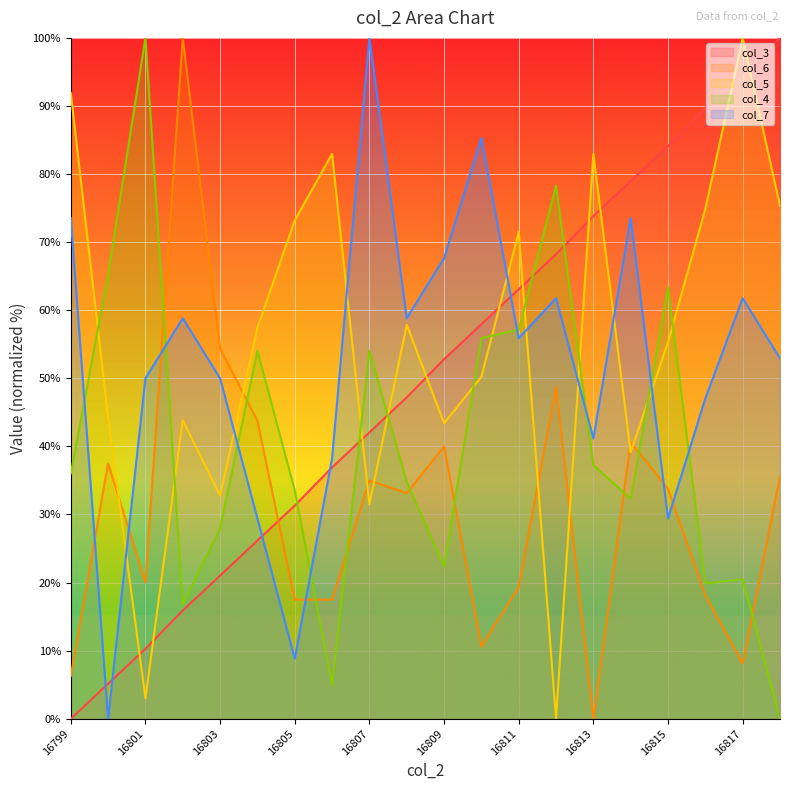

Reading left to right, list all the values displayed in this chart.

col_3: 16799=0.0	16800=5.1	16801=10.3	16802=15.9	16803=21.0	16804=26.2	16805=31.3	16806=36.9	16807=42.1	16808=47.2	16809=52.8	16810=57.9	16811=63.1	16812=68.2	16813=73.8	16814=79.0	16815=84.1	16816=89.7	16817=94.9	16818=100.0
col_6: 16799=6.2	16800=37.5	16801=20.0	16802=100.0	16803=54.4	16804=43.8	16805=17.5	16806=17.5	16807=35.0	16808=33.1	16809=40.0	16810=10.6	16811=19.4	16812=48.8	16813=0.0	16814=40.6	16815=33.8	16816=18.1	16817=8.1	16818=35.6
col_5: 16799=91.9	16800=44.3	16801=3.0	16802=43.8	16803=32.8	16804=57.4	16805=73.2	16806=83.0	16807=31.5	16808=57.9	16809=43.4	16810=50.2	16811=71.5	16812=0.0	16813=83.0	16814=39.1	16815=55.3	16816=74.9	16817=100.0	16818=75.3
col_4: 16799=36.0	16800=65.2	16801=100.0	16802=16.8	16803=28.0	16804=54.0	16805=33.5	16806=5.0	16807=54.0	16808=34.8	16809=22.4	16810=55.9	16811=57.1	16812=78.3	16813=37.3	16814=32.3	16815=63.4	16816=19.9	16817=20.5	16818=0.0
col_7: 16799=73.5	16800=0.0	16801=50.0	16802=58.8	16803=50.0	16804=29.4	16805=8.8	16806=38.2	16807=100.0	16808=58.8	16809=67.6	16810=85.3	16811=55.9	16812=61.8	16813=41.2	16814=73.5	16815=29.4	16816=47.1	16817=61.8	16818=52.9